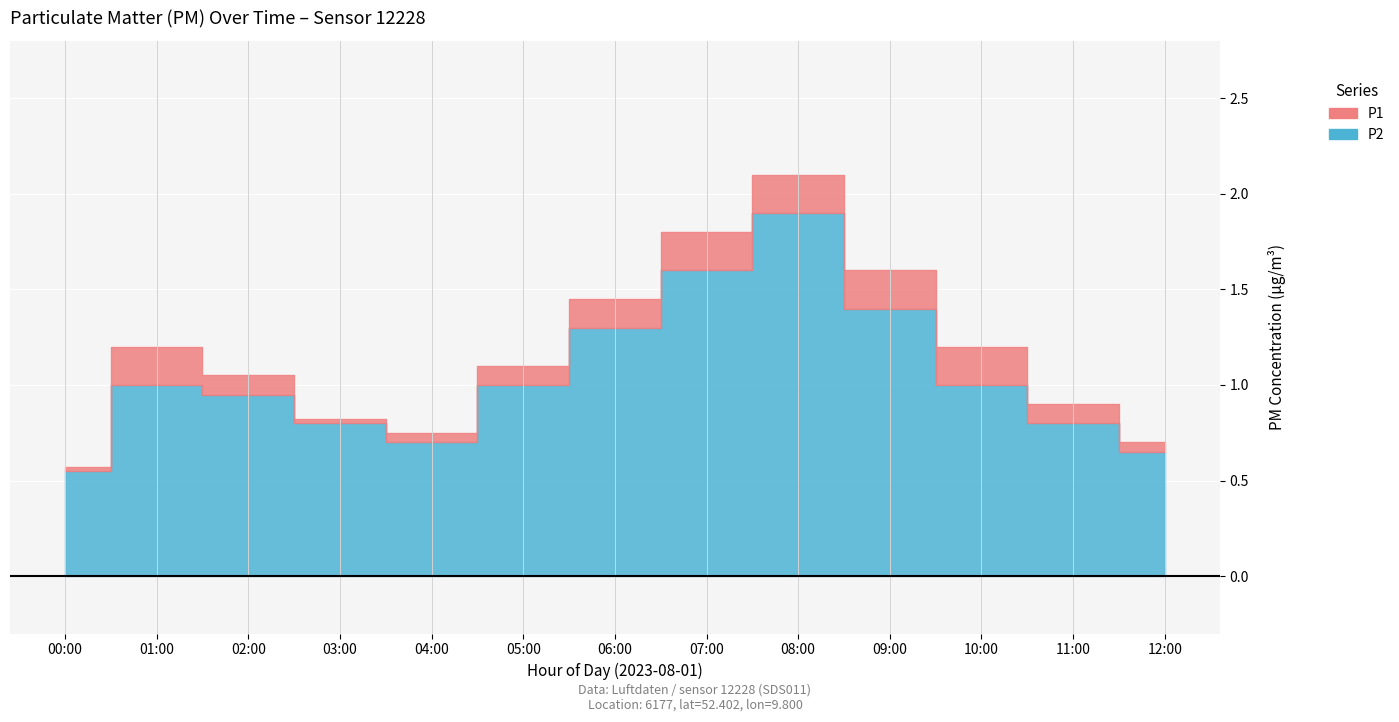

True or false: P2 has a value of 2.5 at 16:00.

False